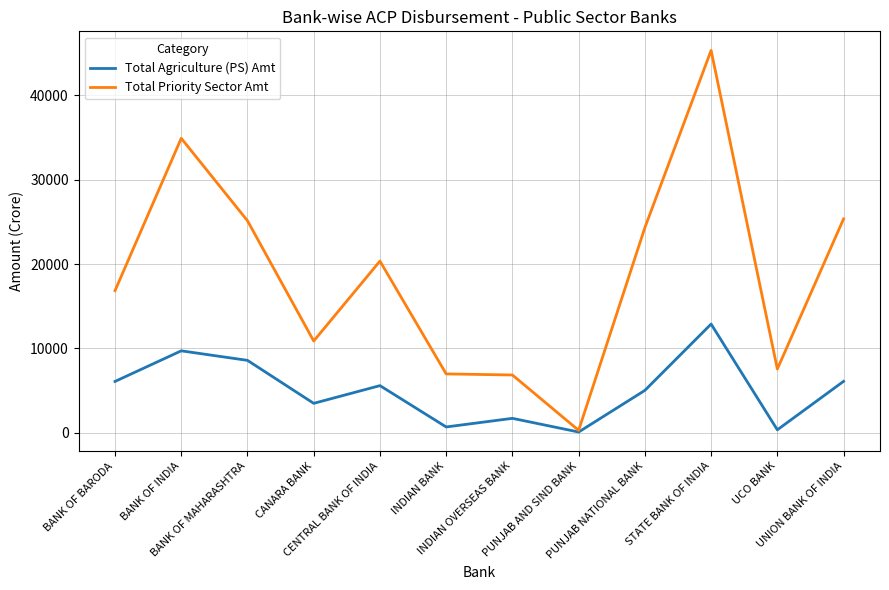

What is the approximate value of Total Agriculture (PS) Amt at INDIAN BANK?

689.8